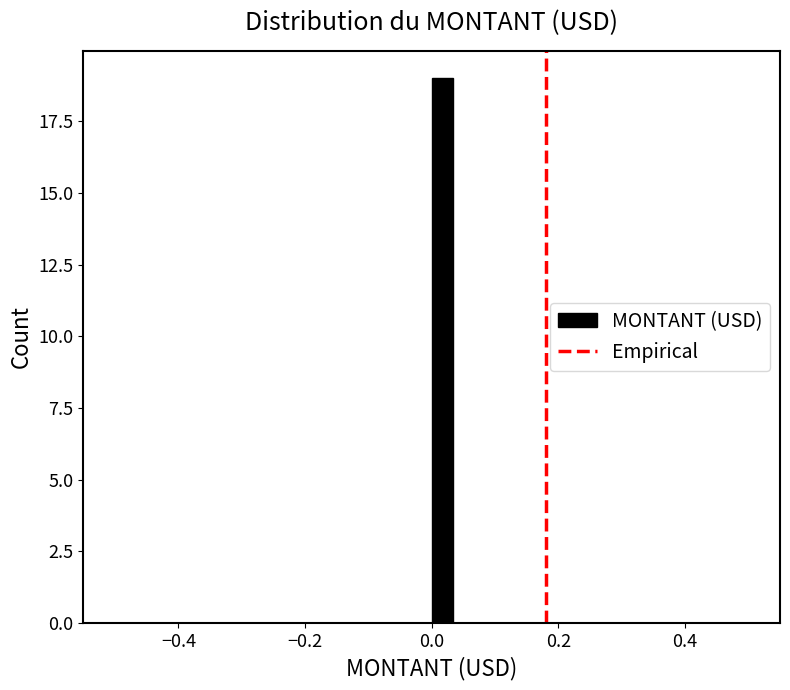

Around what value on the x-axis is the tallest bar? Give the approximate position of its centre, as read against the axis.

0.02